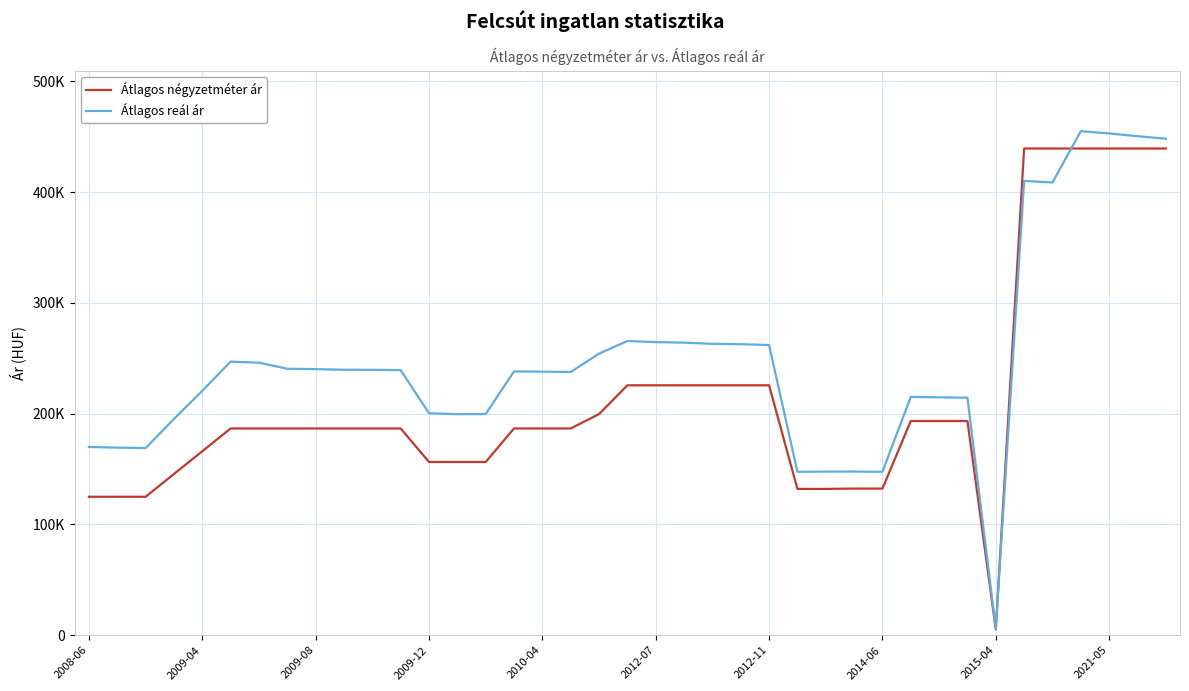

Does the chart display data point markers on the line(s)?

No